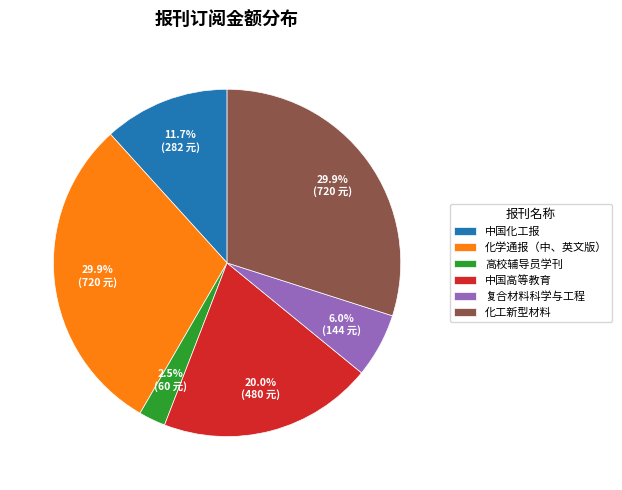

True or false: 复合材料科学与工程 accounts for 12% of the total.

False